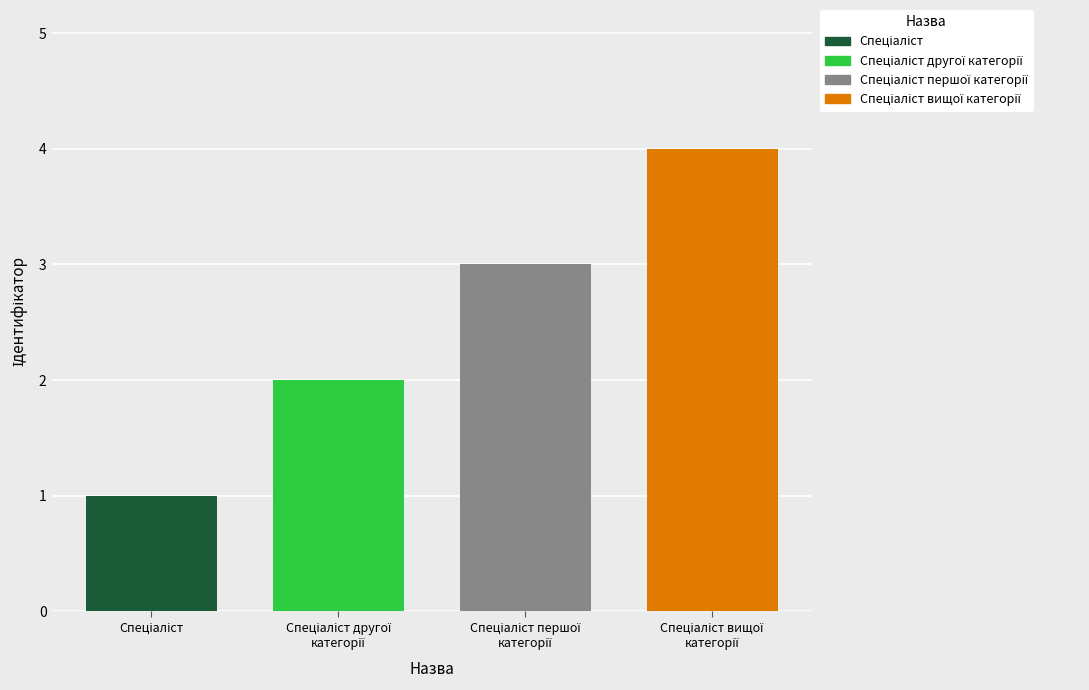

What is the maximum value shown in the chart?

4